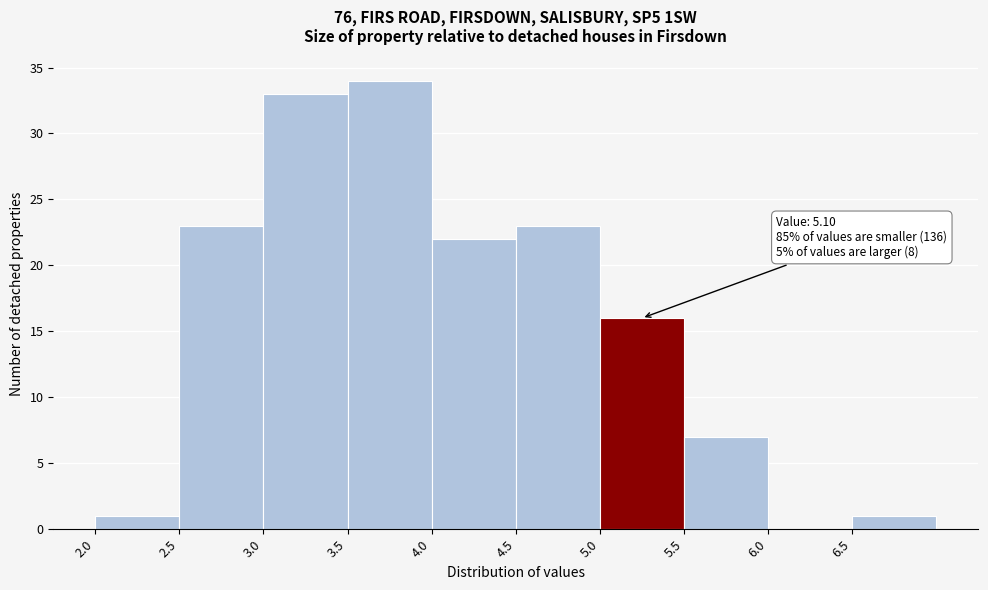

Which range on the x-axis has the tallest bar?

3.5 to 4.0